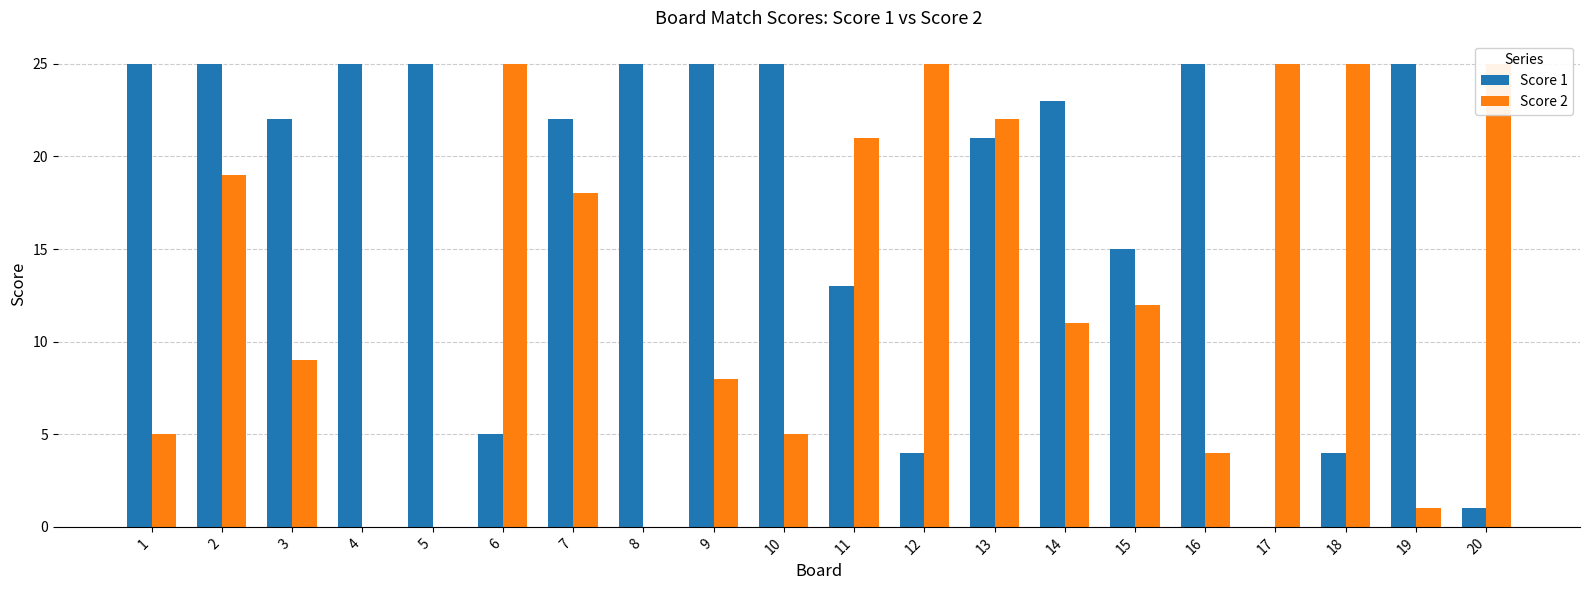

What is the difference between the maximum and minimum values in the Score 1 series?

25